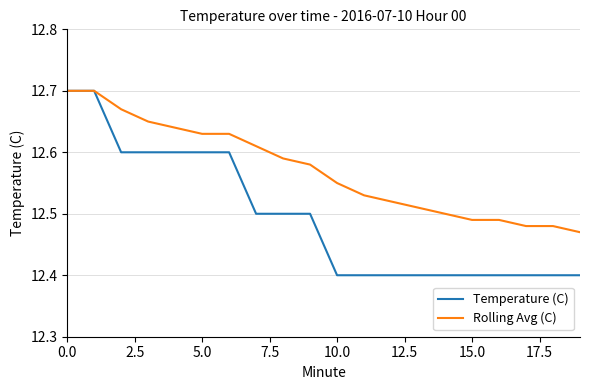

Which series has the largest range (max minus min)?

Temperature (C)